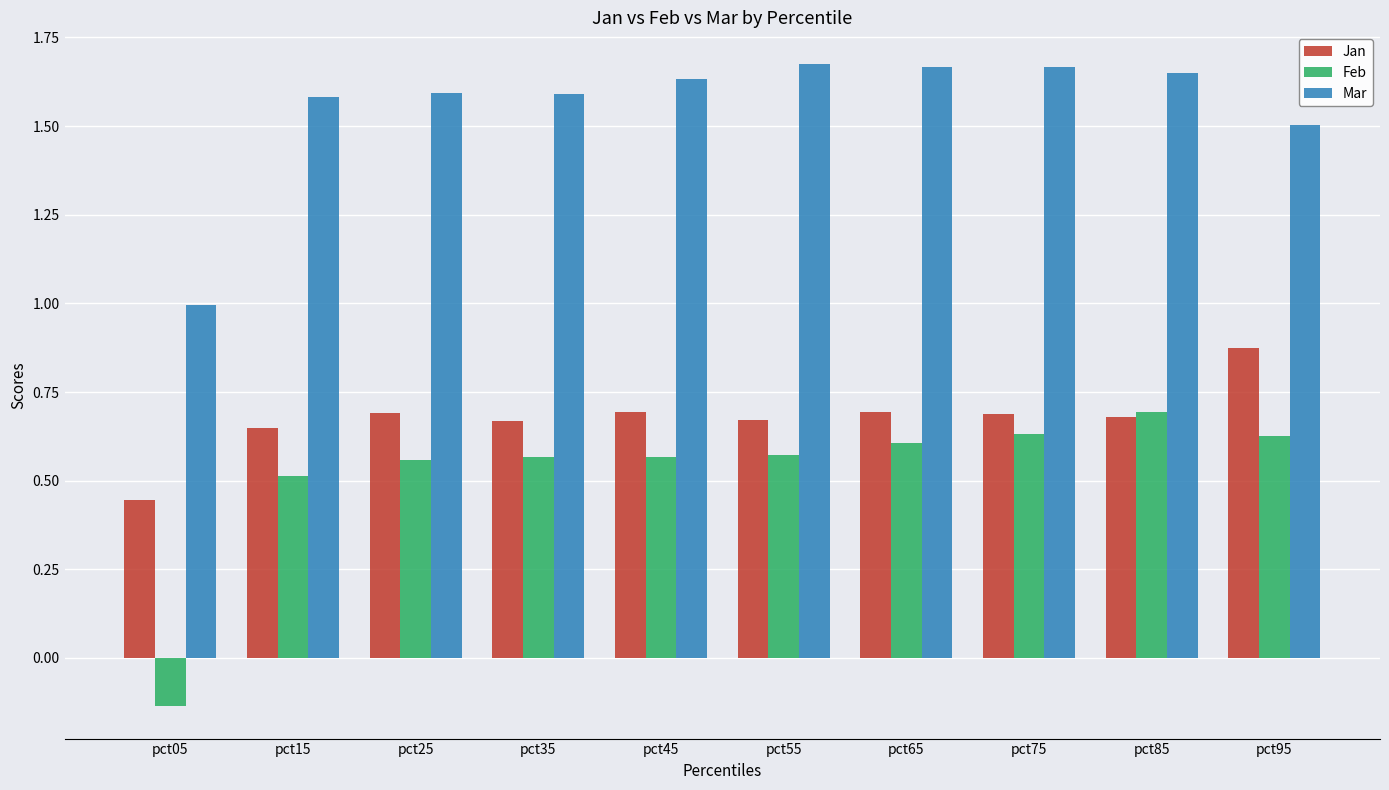

What is the minimum value for Mar?

1.0